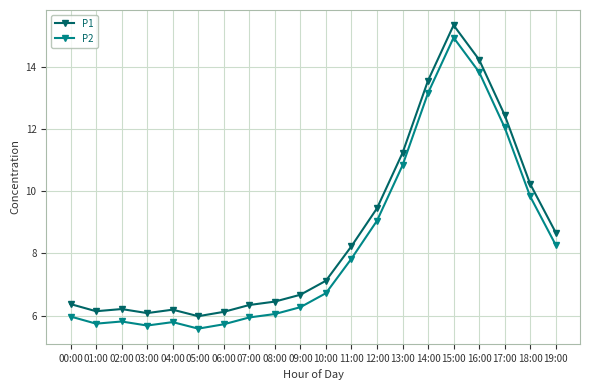

What is the sum of all P2 values?

165.1